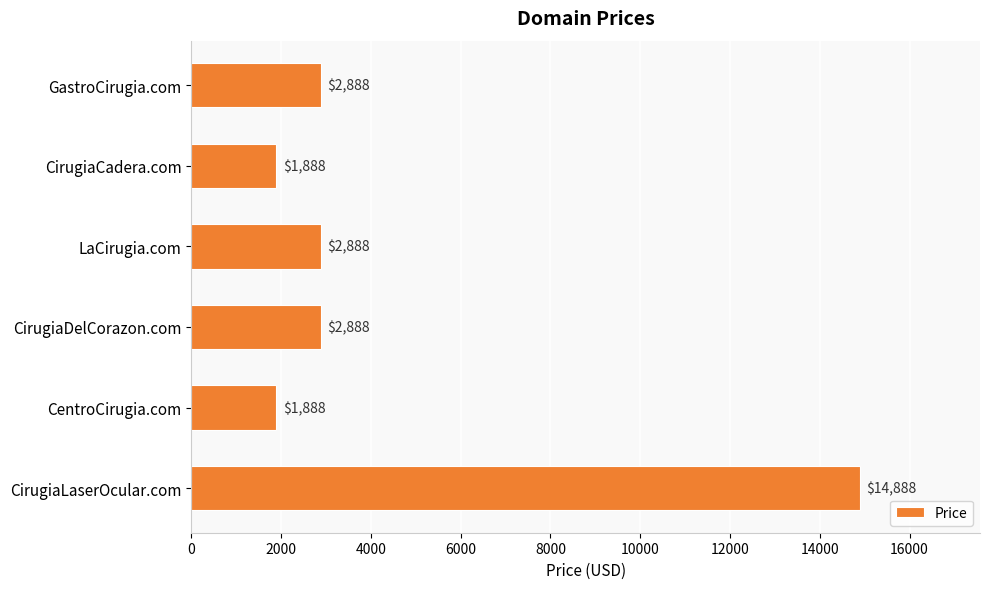

What value does the data have at GastroCirugia.com, to the nearest 10?

2890